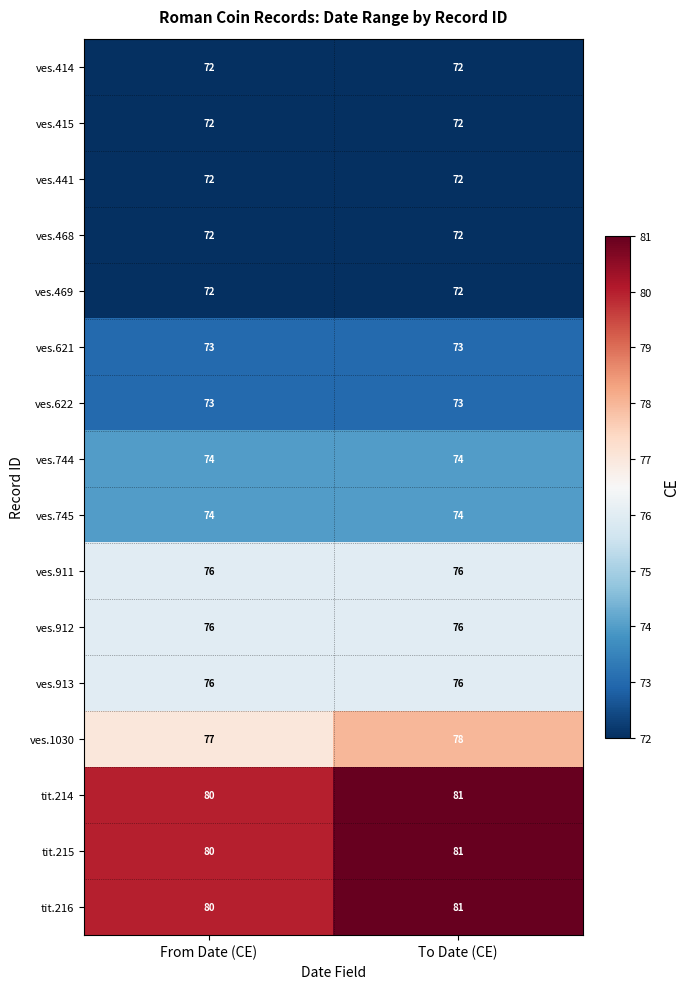

Is it true that ves.745 equals 117 at To Date (CE)?

False